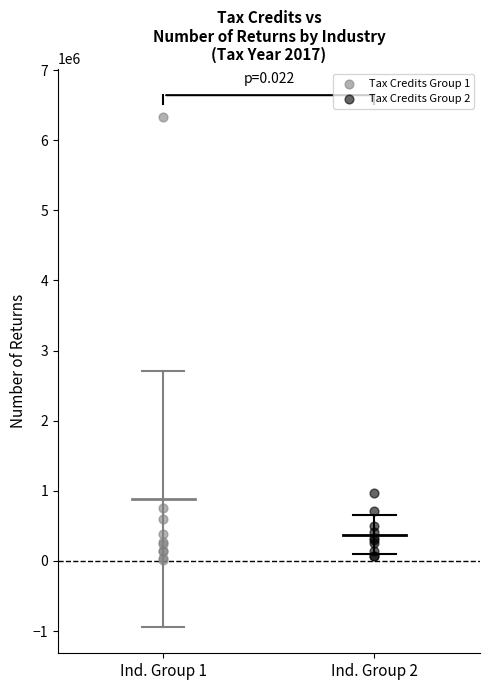

Which series reaches the maximum Y coordinate?

Tax Credits Group 1